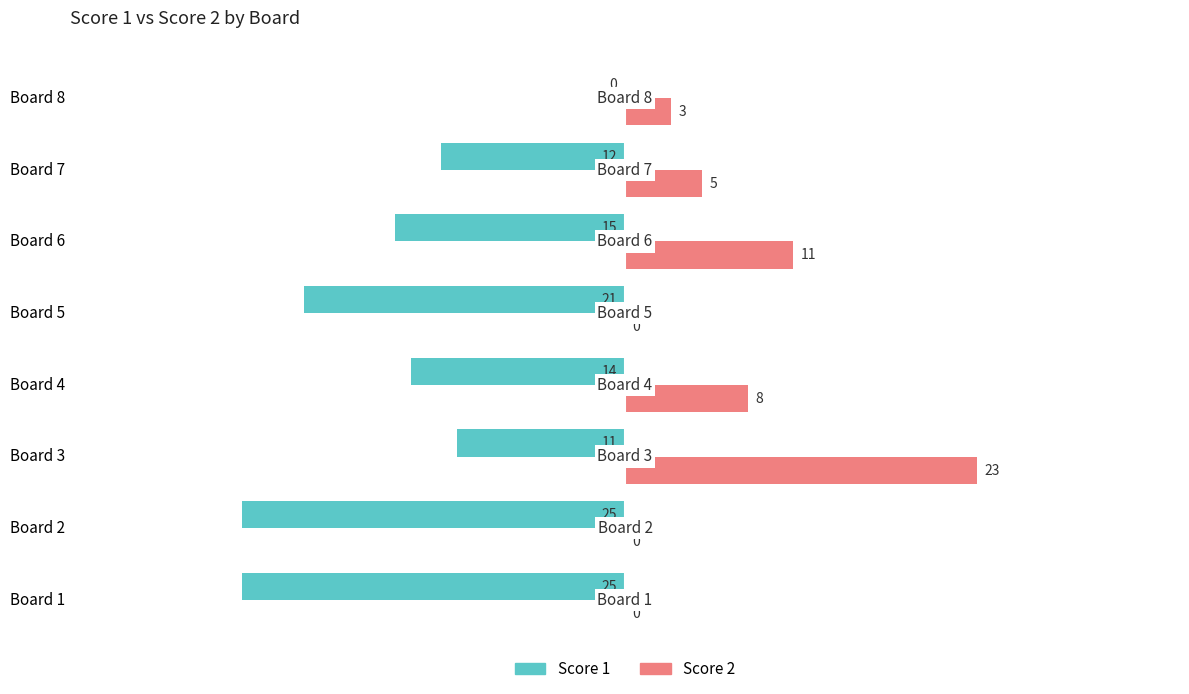

What is the average value of the Score 2 series?

6